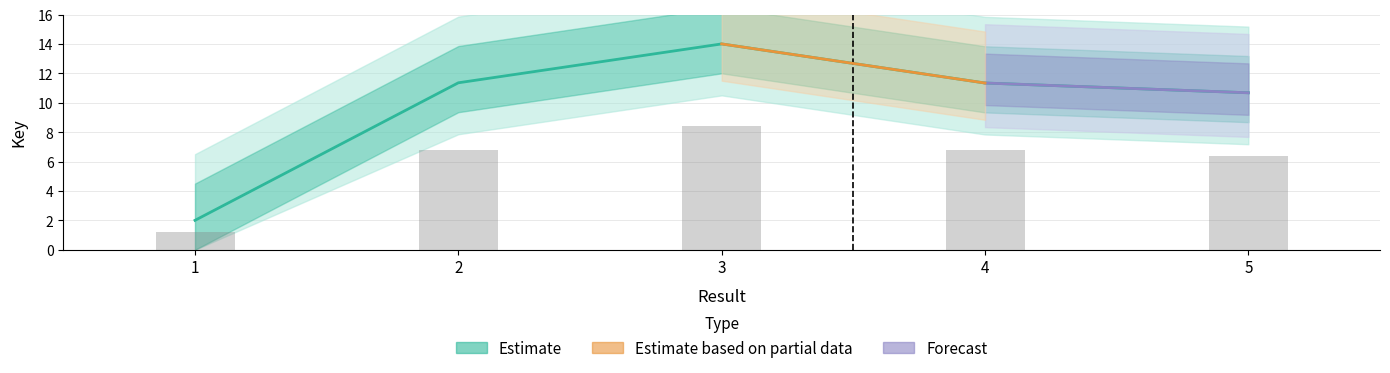

List the labels in order of value, smallest first.

1, 5, 4, 2, 3